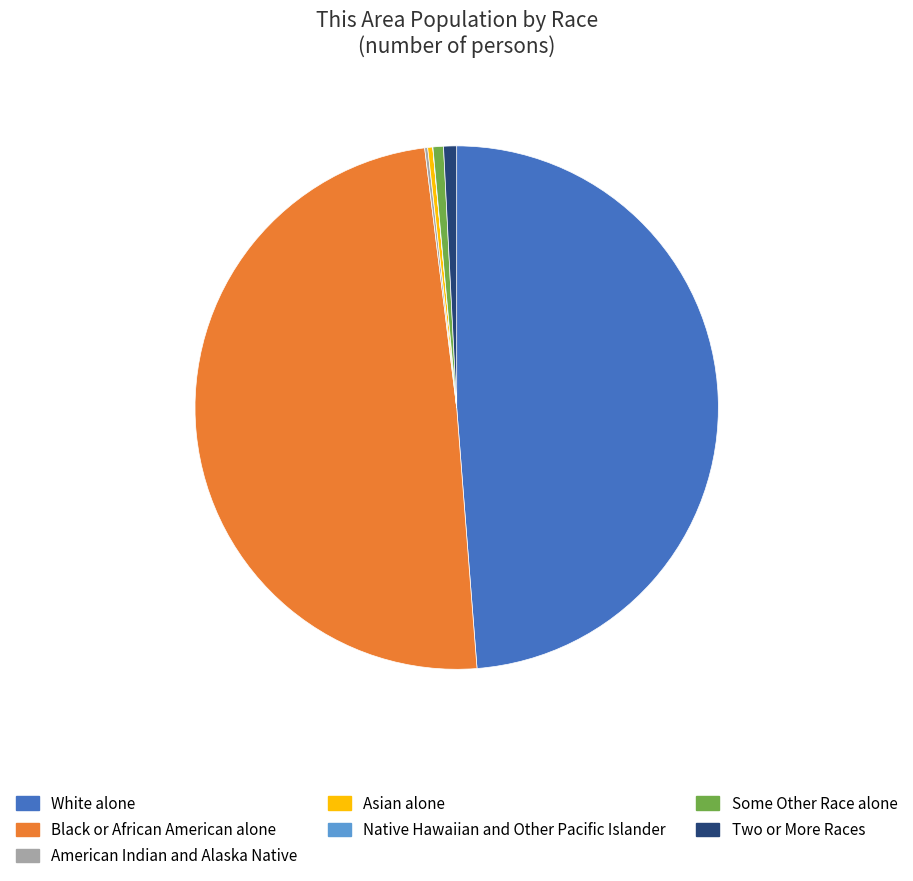

Does White alone represent more than half of the total?

No